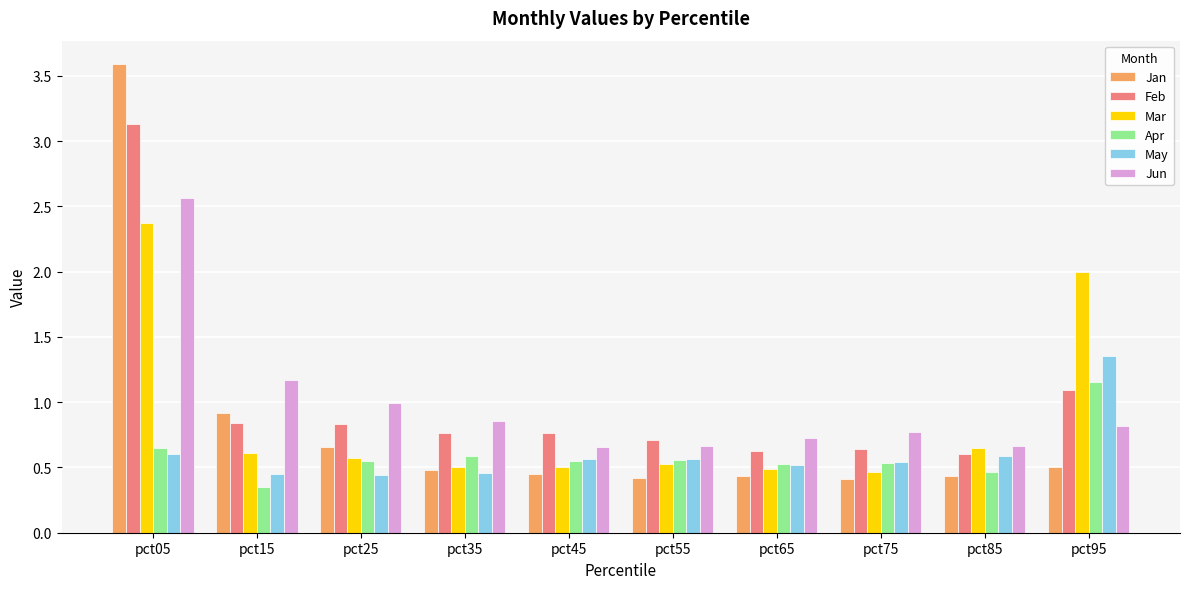

How many bars are there in total?

60